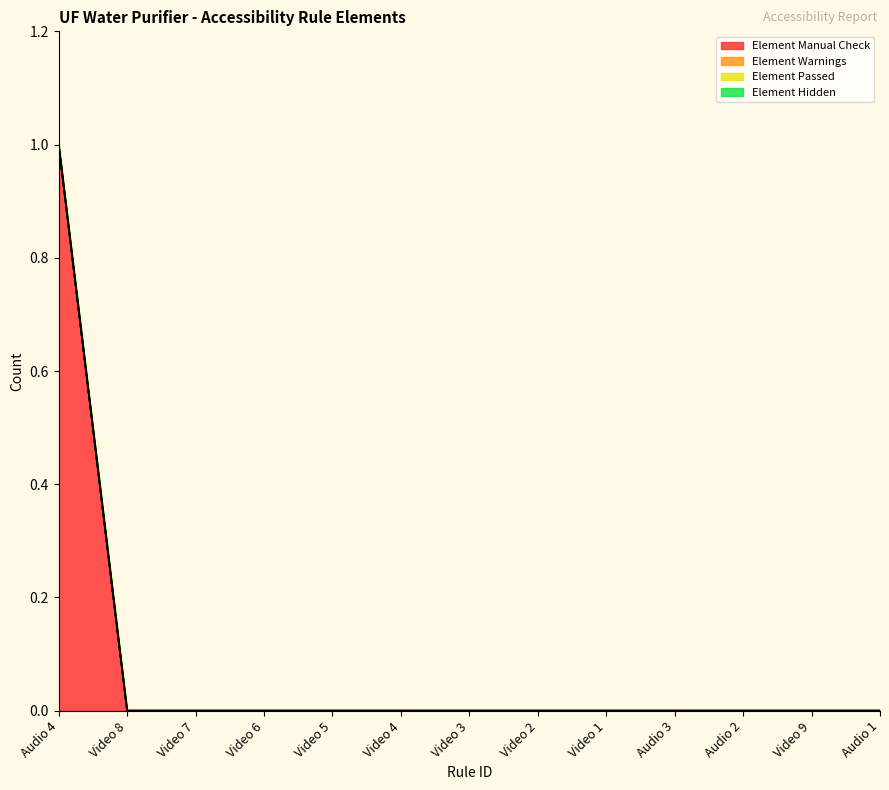

How many lines are shown in the chart?

4